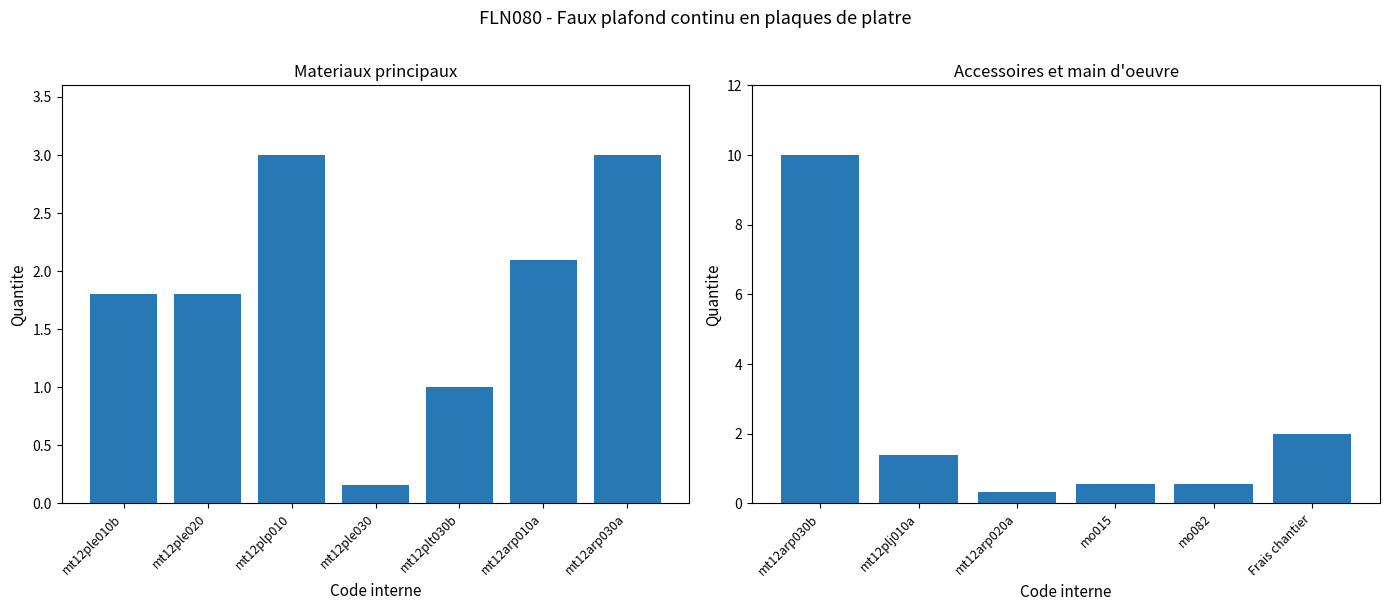

Is it true that the value at mt12plt030b is 1.0?

True